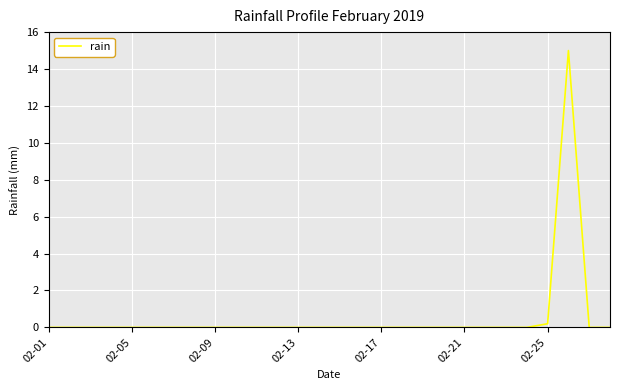

What is the difference between the maximum and minimum values?

15.0